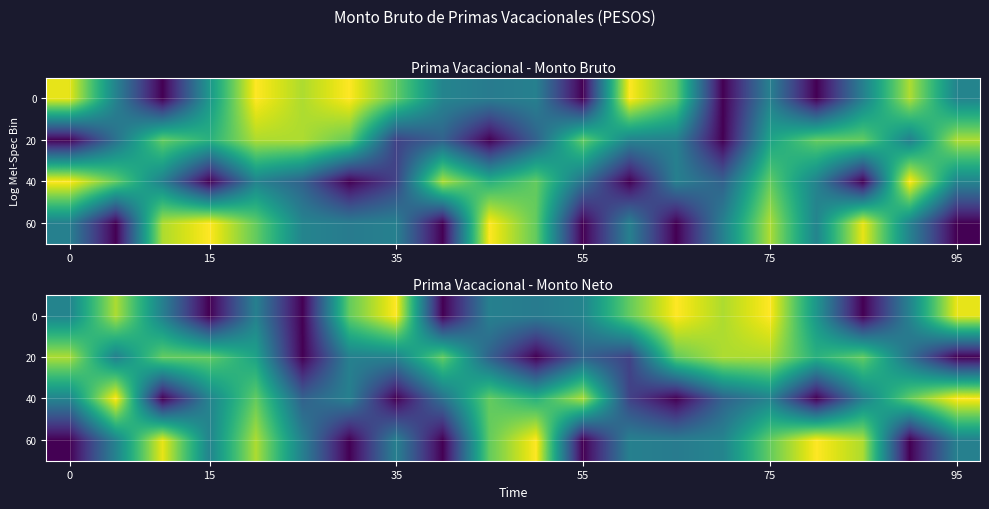

How many values in 0 are above zero?

16